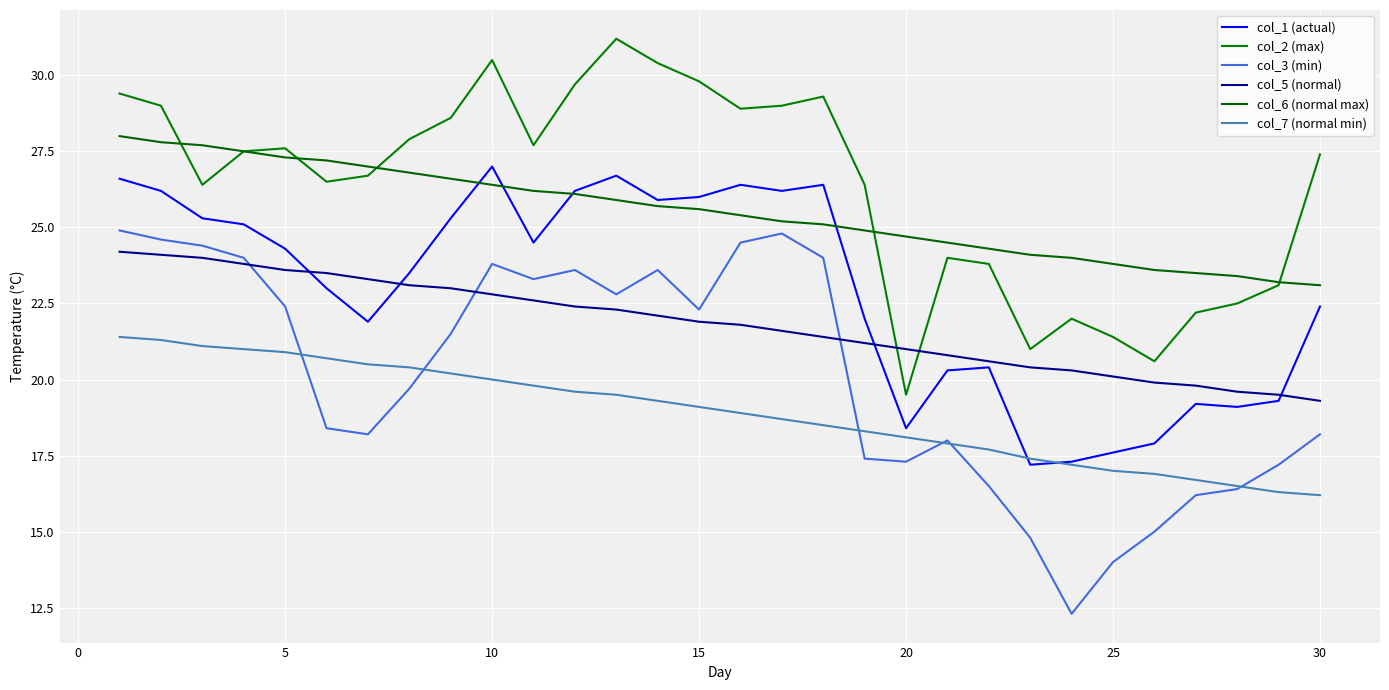

How many lines are shown in the chart?

6